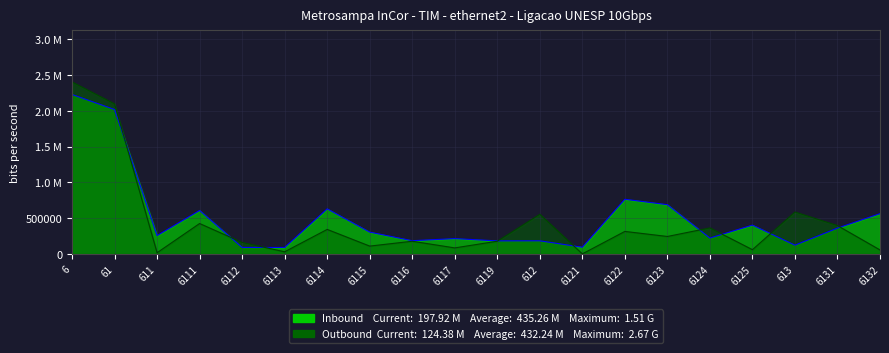

The Inbound series shows -1206544.8 at 6121. True or false?

False